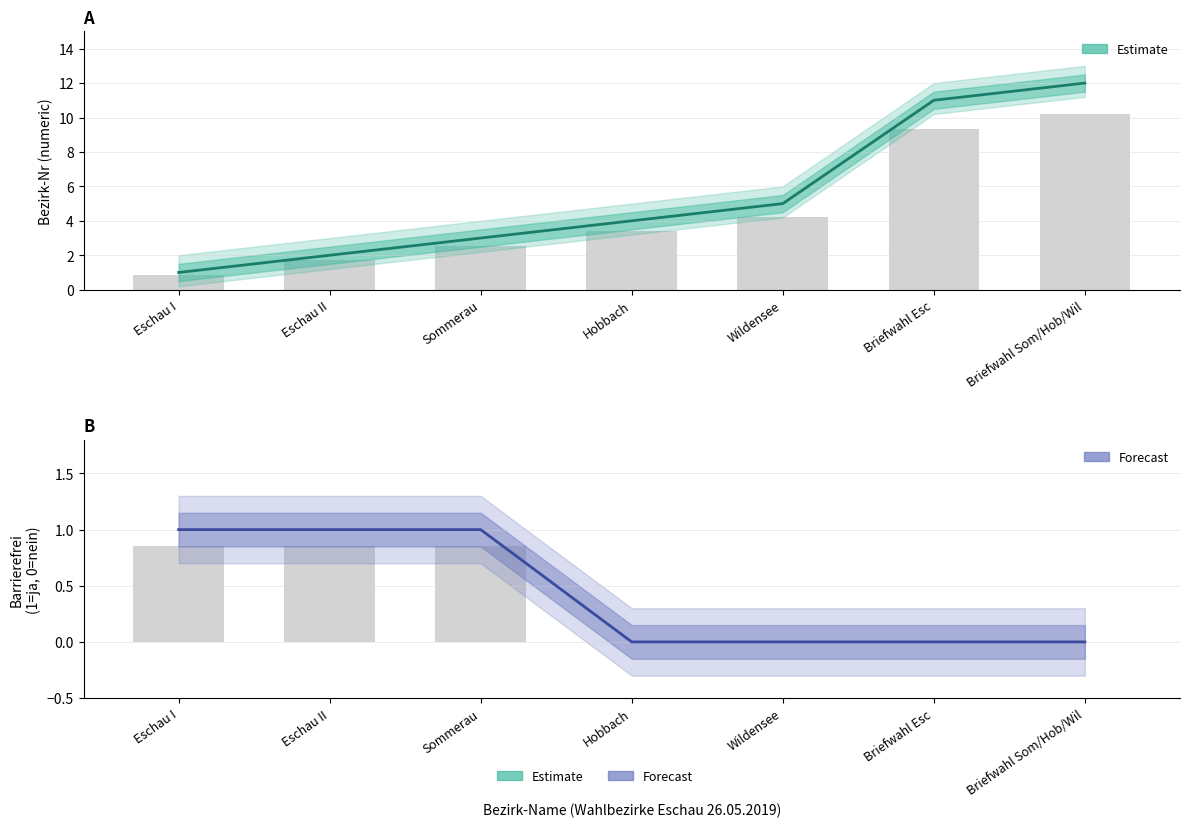

How many distinct data groups are displayed?

2